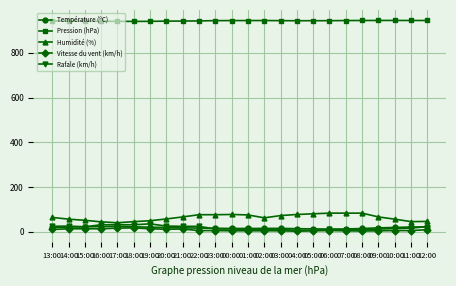

True or false: Température (ºC) has more than 0 points higher than both neighbors.

True